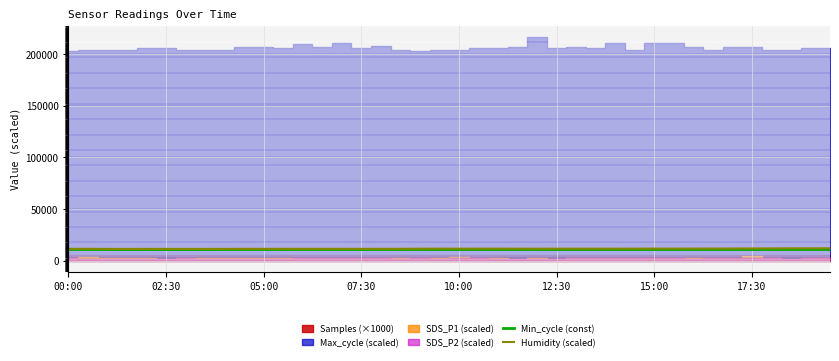

True or false: Min_cycle (const) has a value of 6774.3 at 00:00.

False